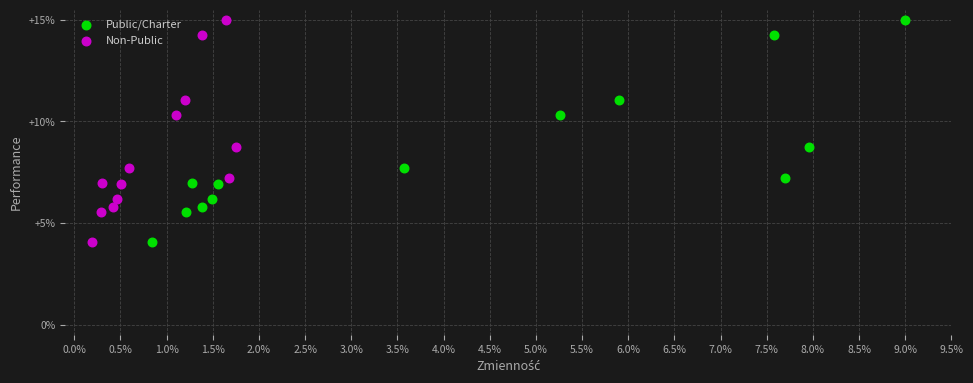

What are all the series names shown in the legend?

Public/Charter, Non-Public